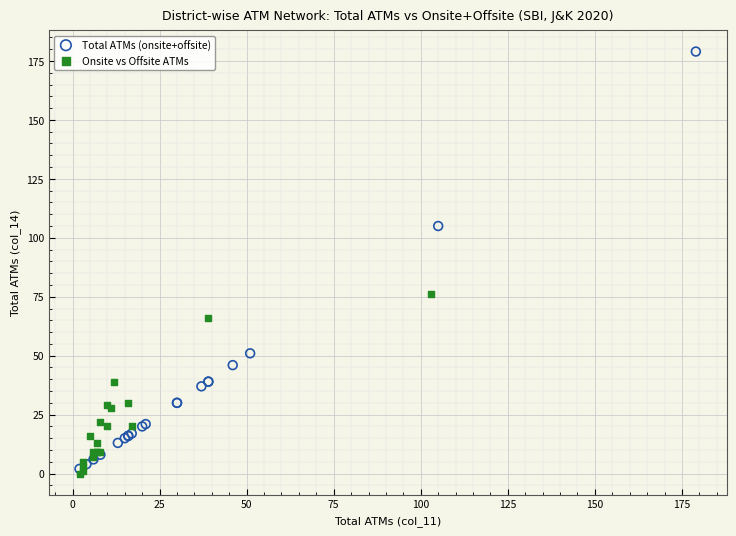

What are all the series names shown in the legend?

Total ATMs (onsite+offsite), Onsite vs Offsite ATMs